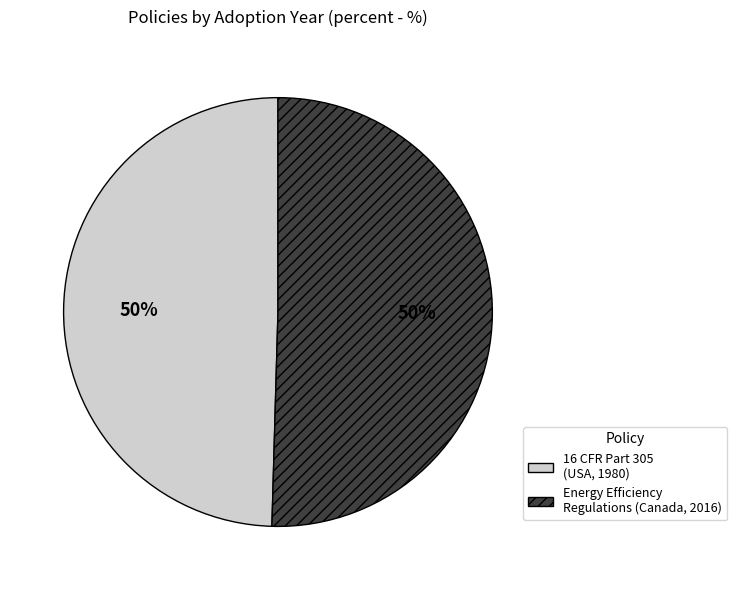

Combined, do 16 CFR Part 305 (USA, 1980) and Energy Efficiency Regulations (Canada, 2016) account for over 50%?

Yes